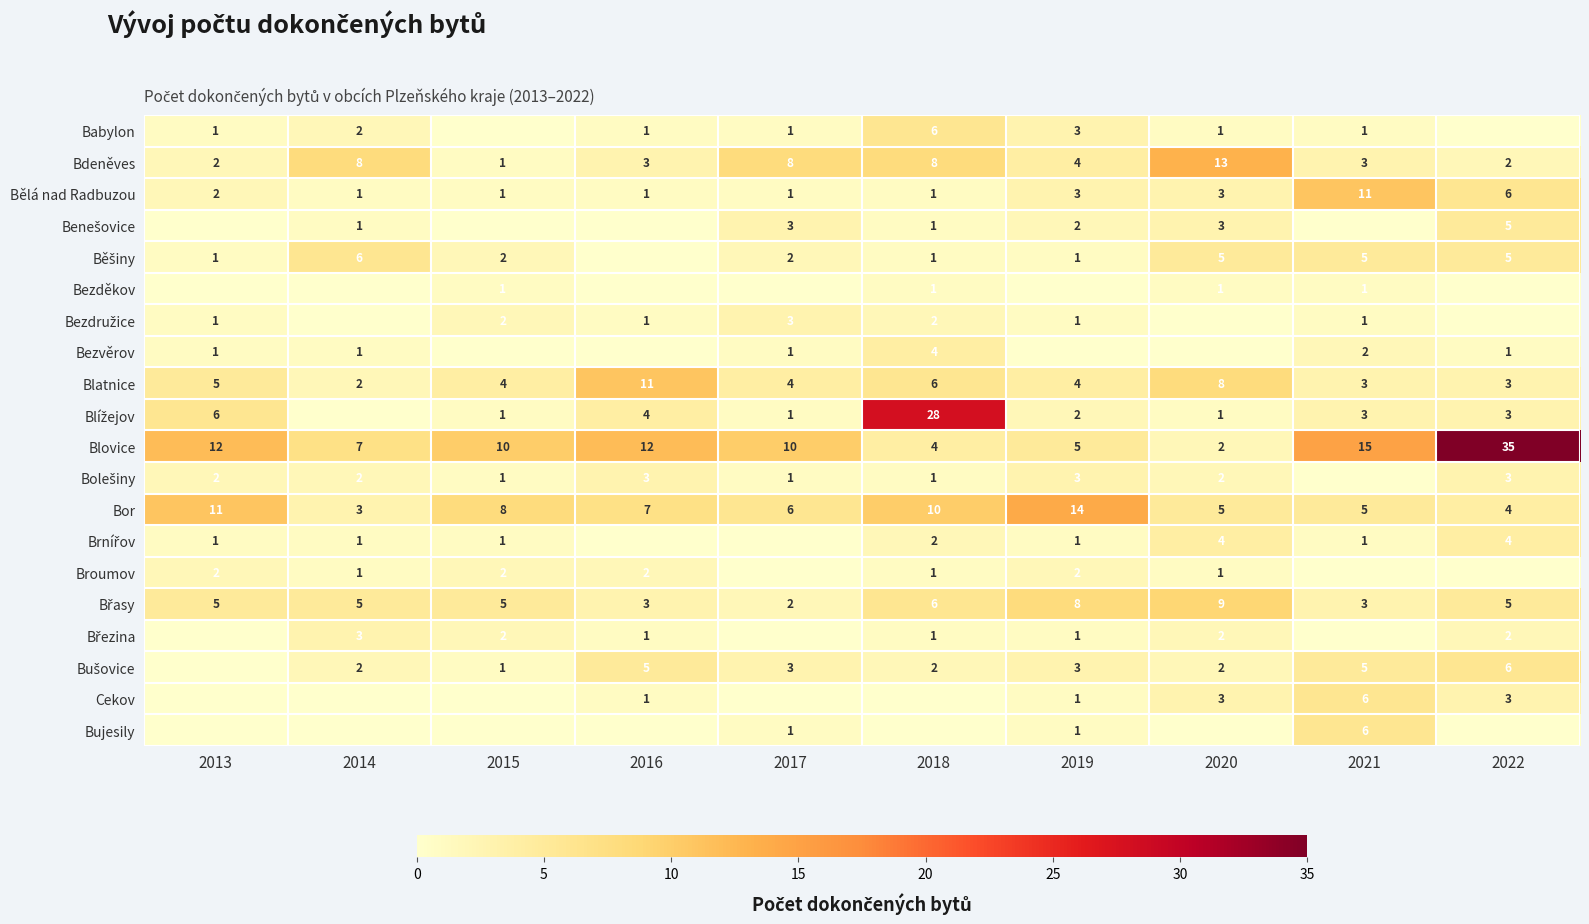

True or false: Blovice has a value of 5 at 2015.

False